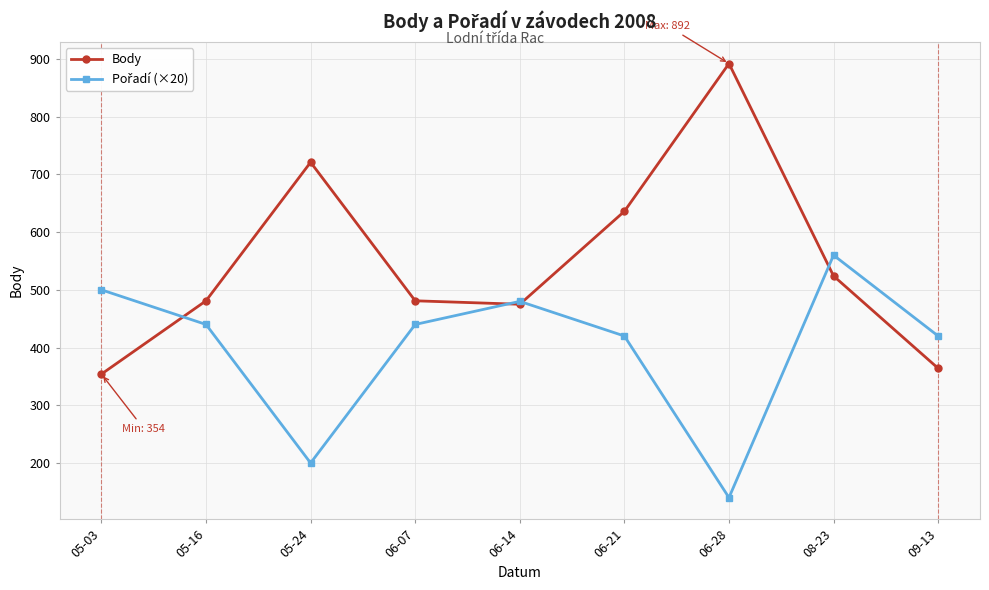

How many interior local peaks does the Body series have?

2